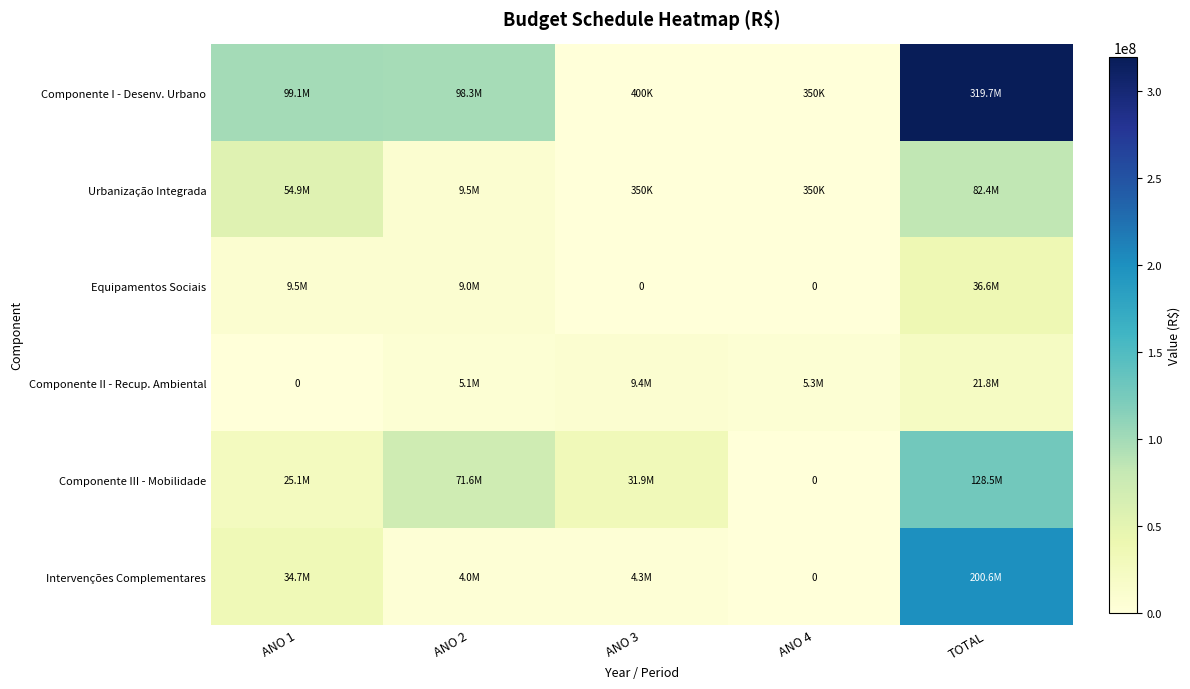

What is the spread (max minus min) of values at TOTAL?

297890435.9